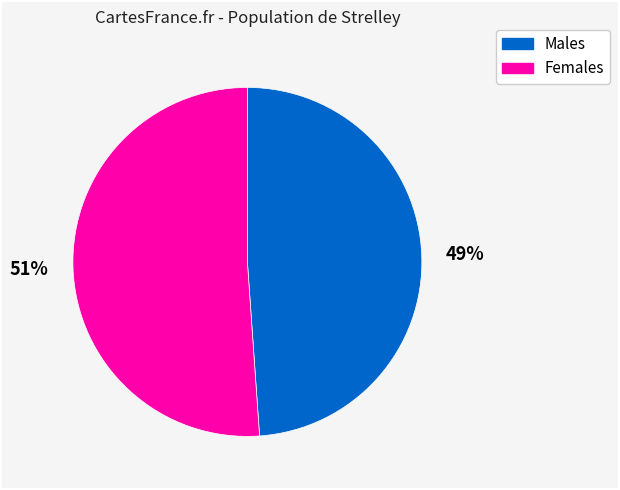

Which slice is the largest?

Females